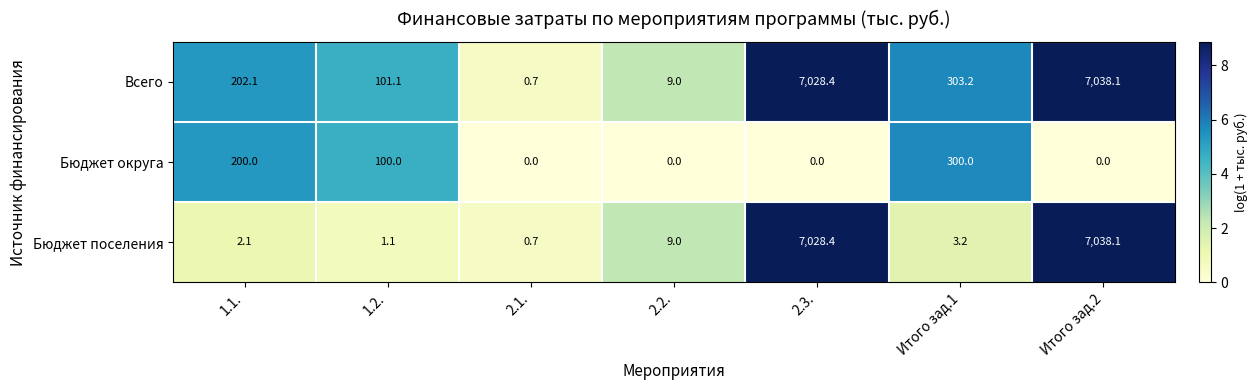

Count the number of data series in this chart.

3